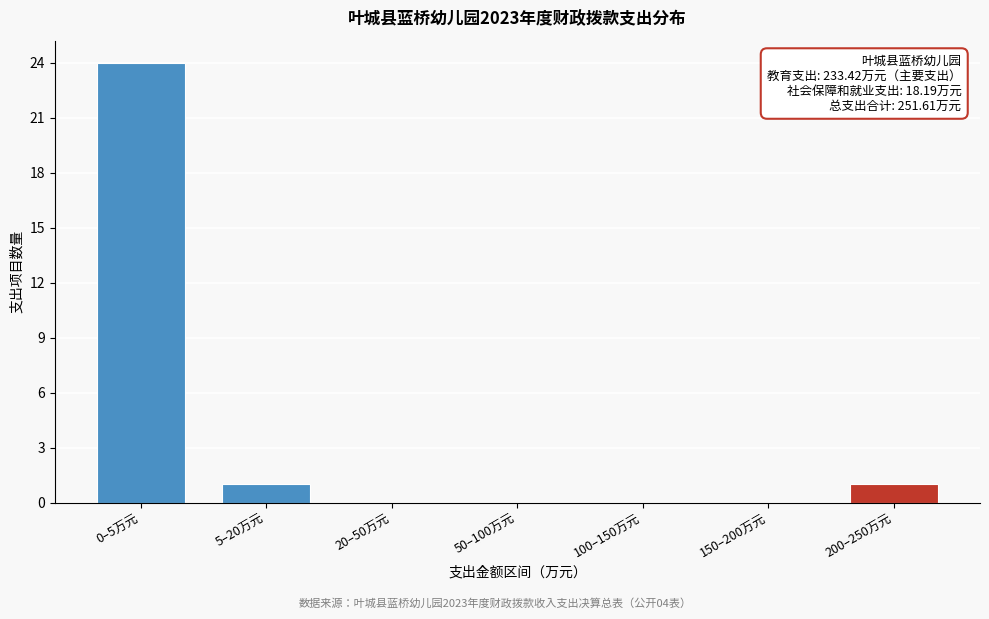

Reading left to right, extract all data points from this chart.

0–5万元=24	5–20万元=1	20–50万元=0	50–100万元=0	100–150万元=0	150–200万元=0	200–250万元=1